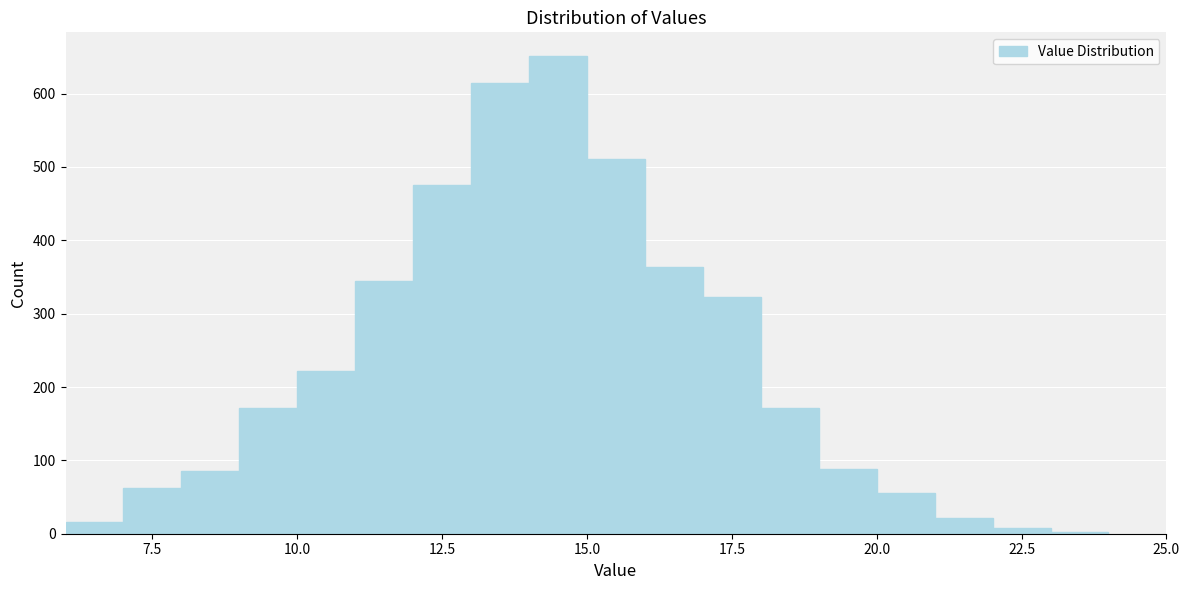

Read against the x-axis, roughly where is the centre of the tallest bar?

14.5